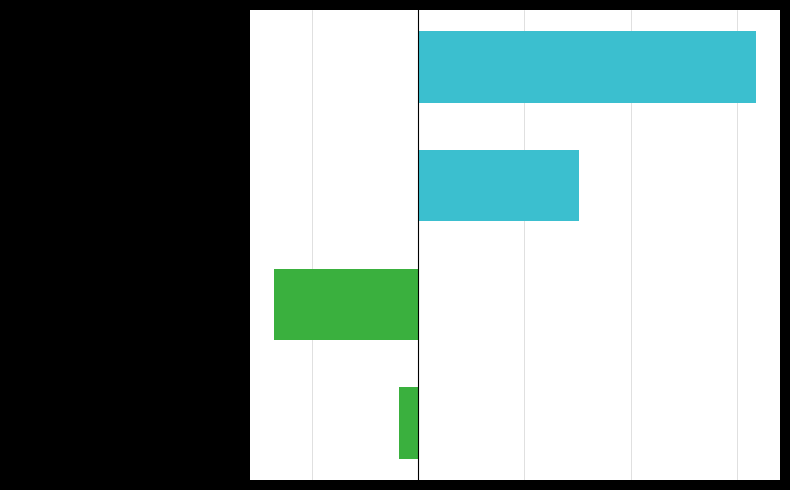

At which label does Higher ID reach its peak?

ELTHAM COMMUNITY CENTRE / PEPPERCORN